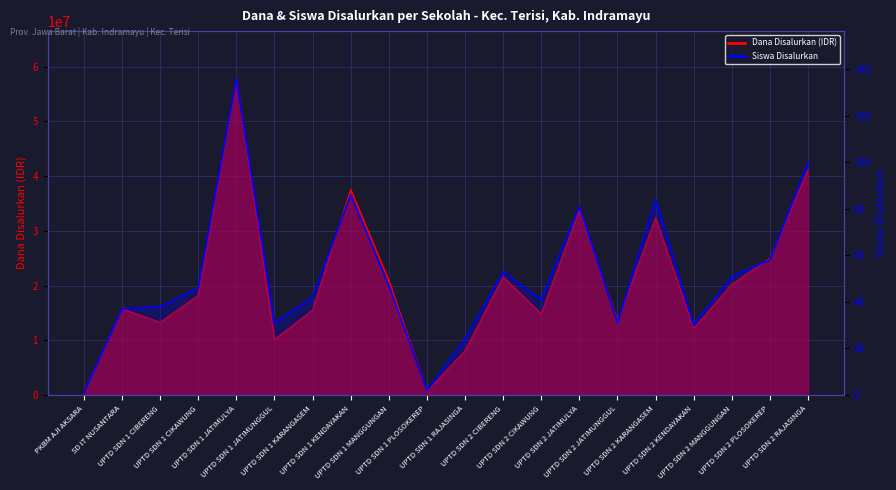

What is the maximum value for Siswa Disalurkan?

136